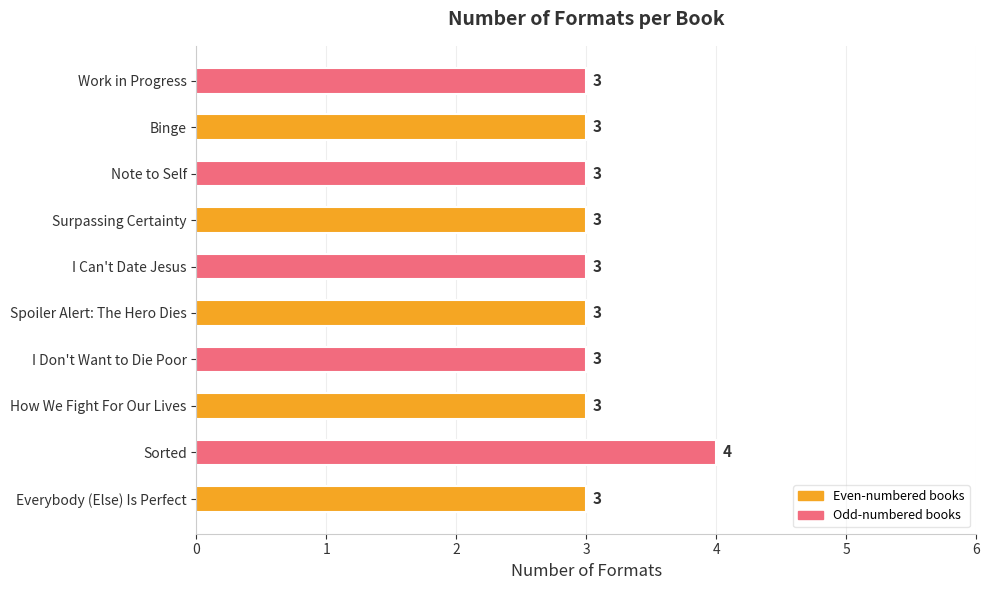

What is the average value?

3